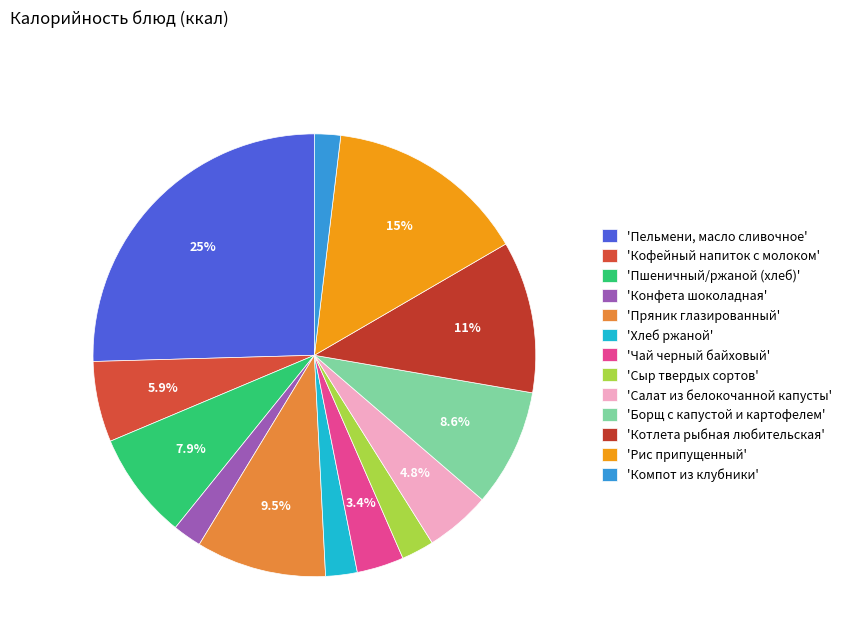

Which slice is the largest?

'Пельмени, масло сливочное'